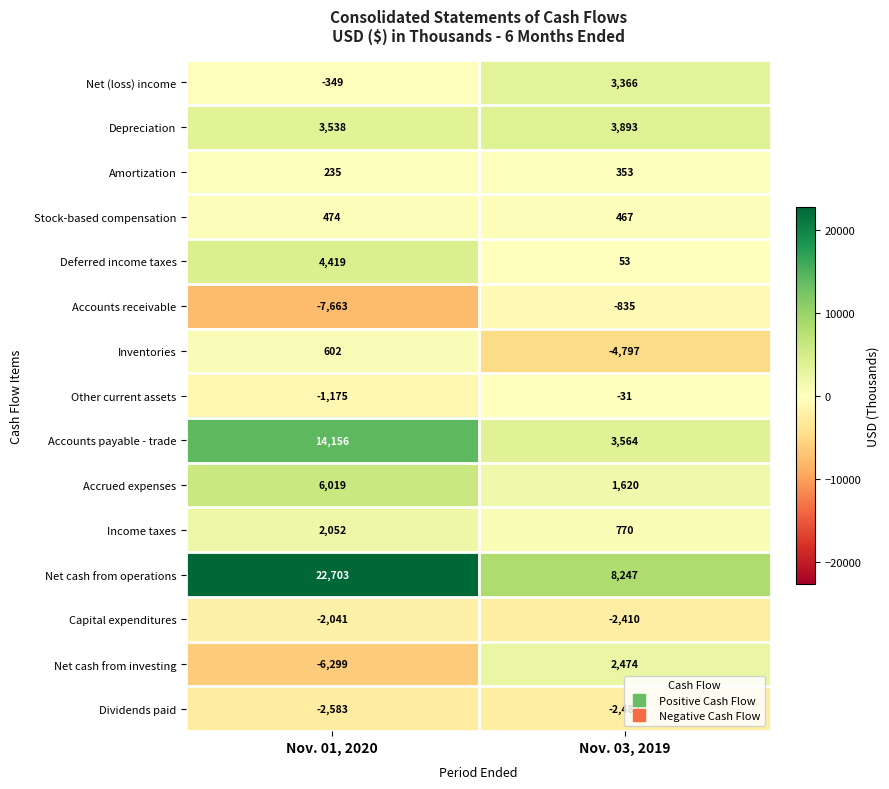

The Capital expenditures series shows -2410 at Nov. 03, 2019. True or false?

True